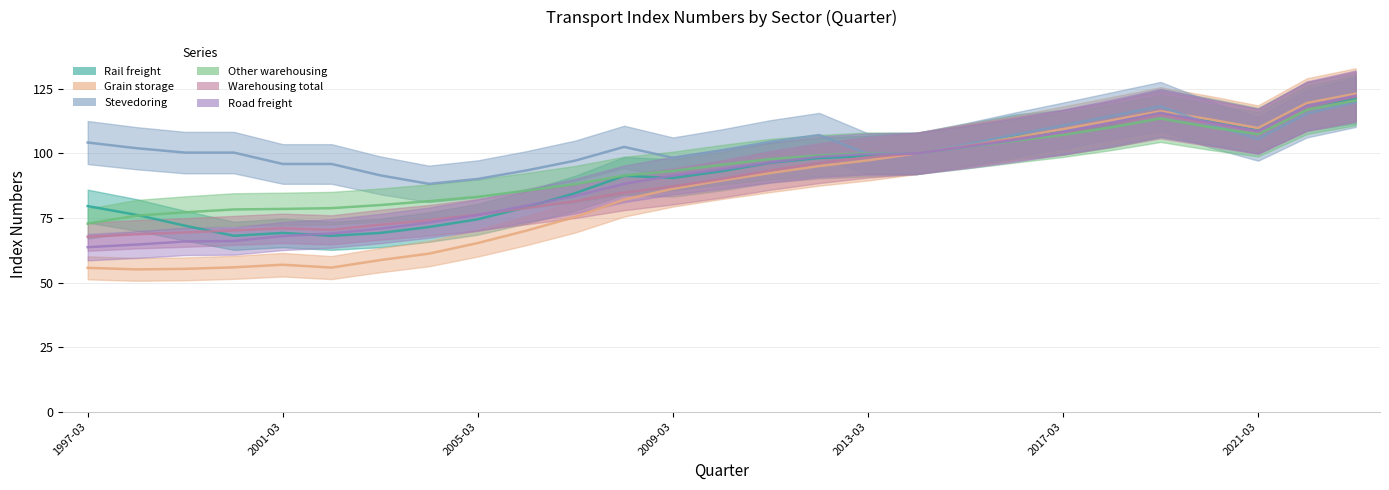

How many data points in Other warehousing are less than 95?

13